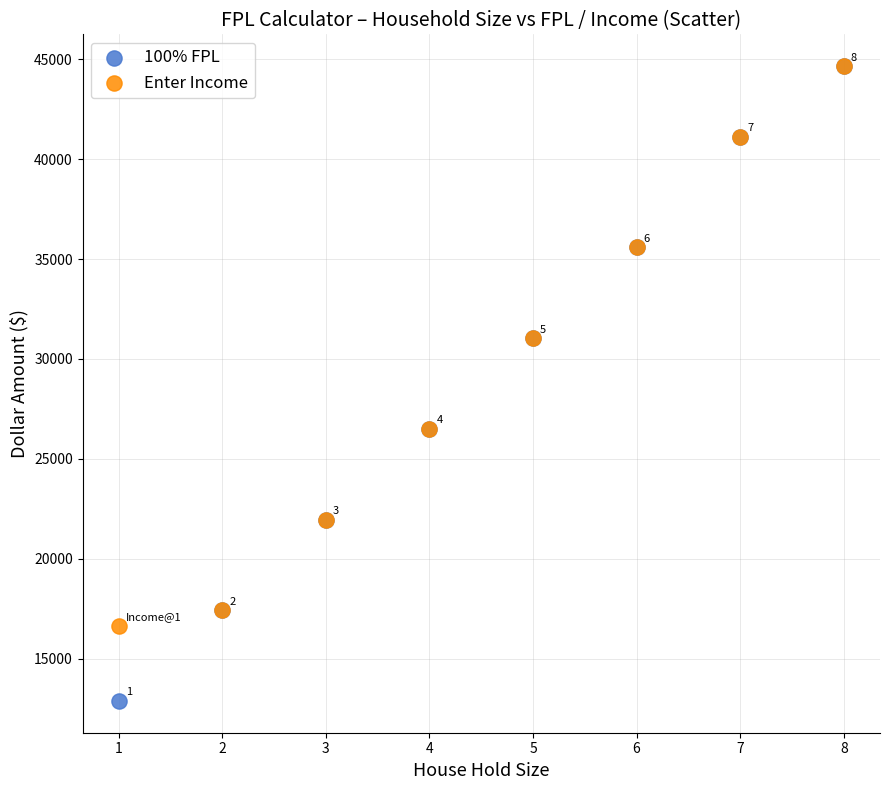

Across all series, what Y value is closest to 28770?

26500